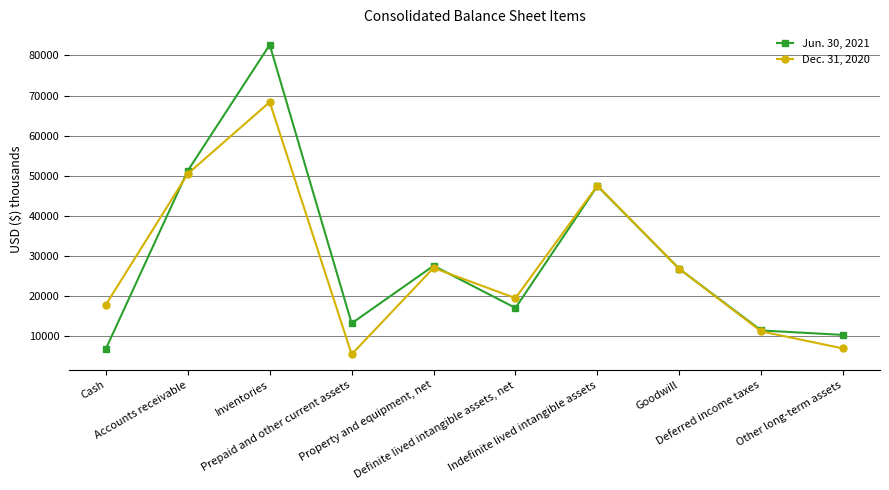

What position from the right is Definite lived intangible assets, net?

5